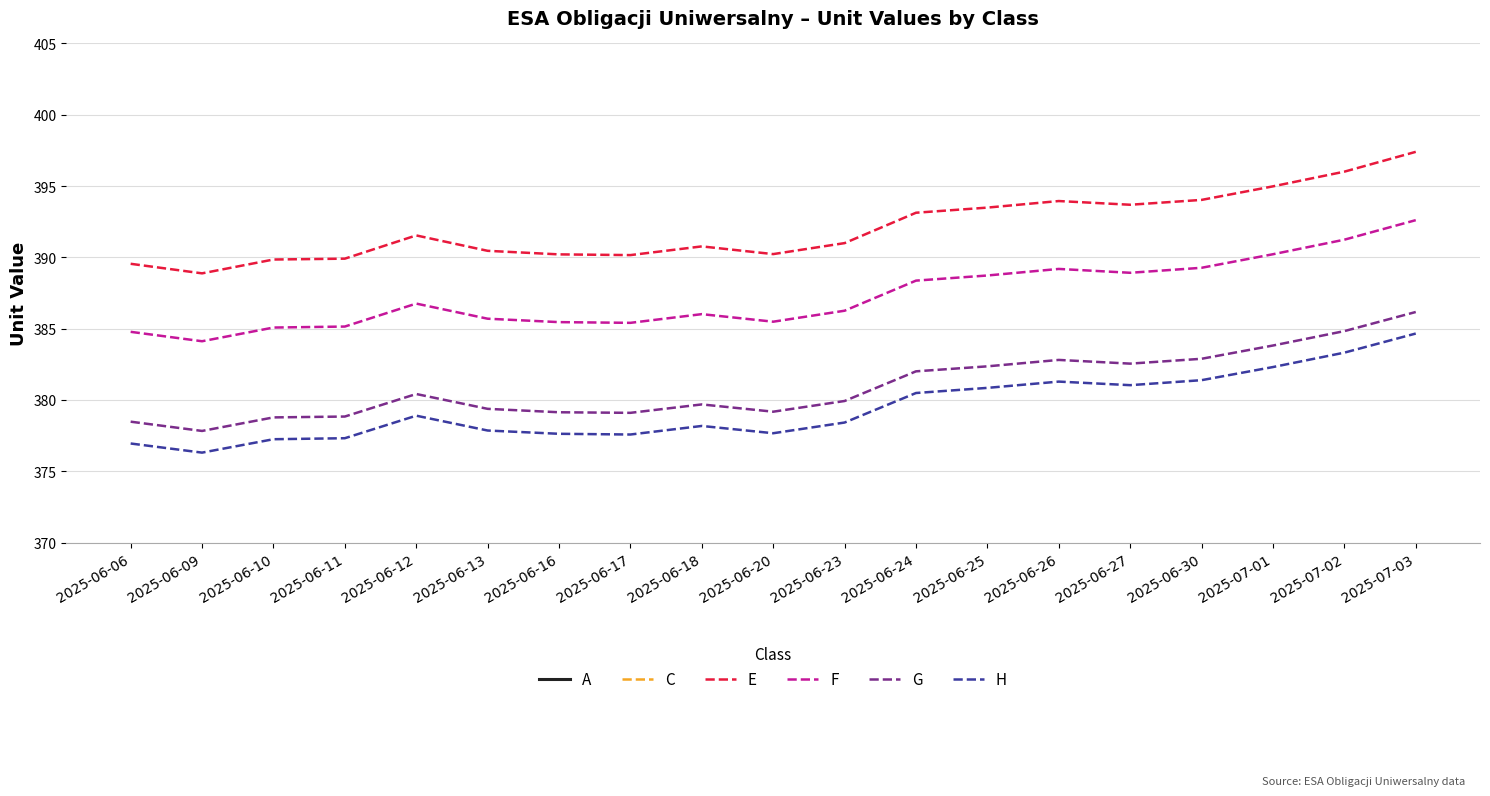

At which label is A closest to 336?

2025-06-24